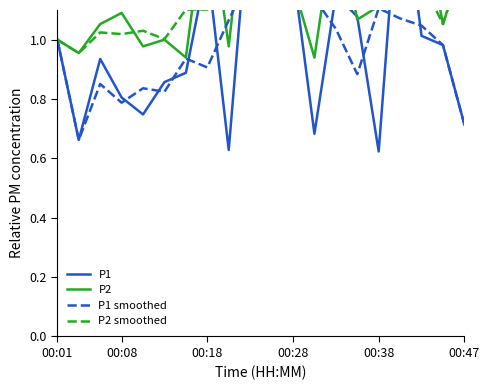

At which category does P2 smoothed reach its first local peak?

00:18